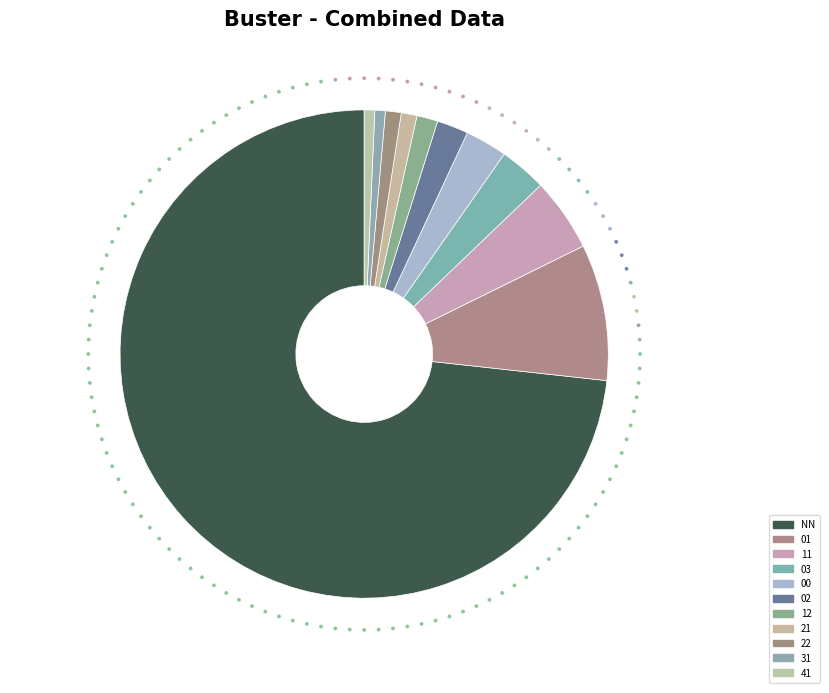

Does any single category account for the majority?

Yes